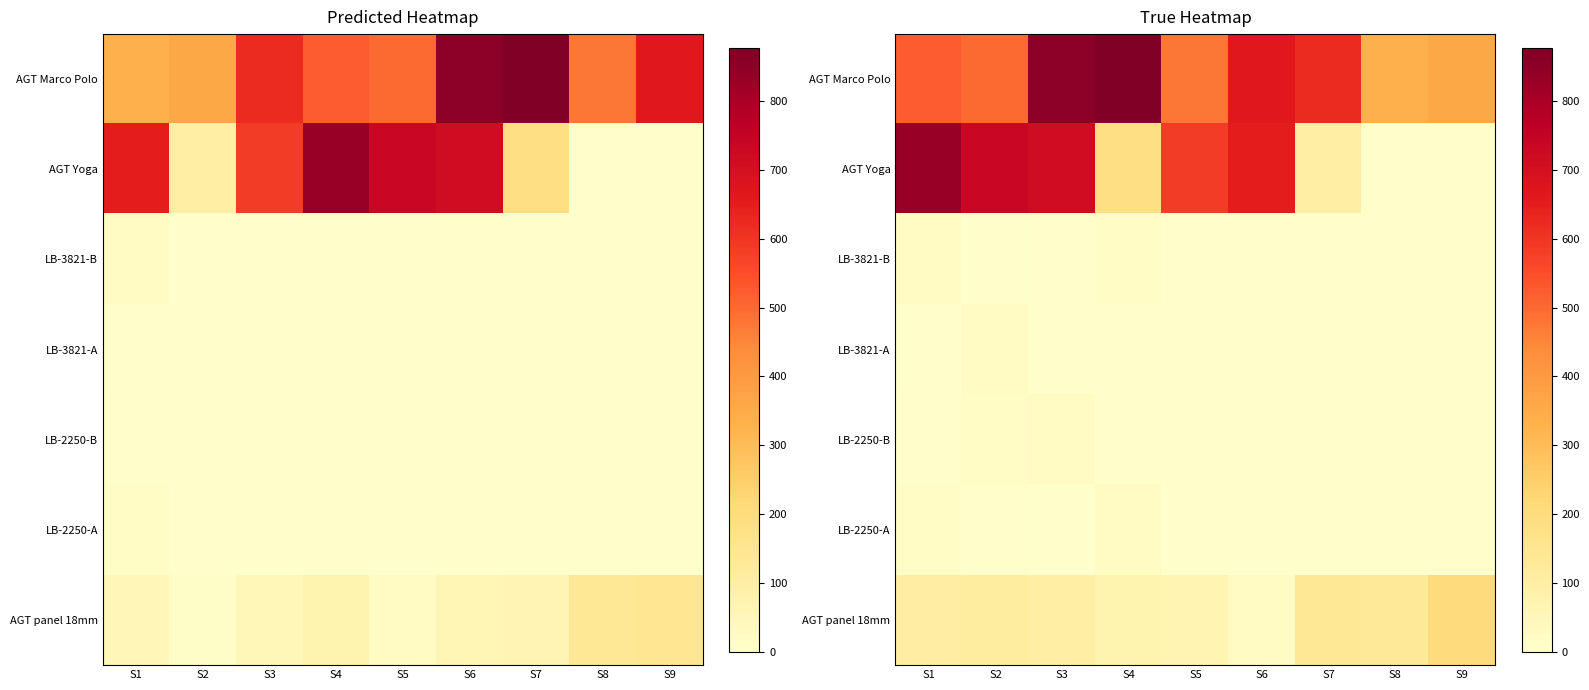

What is the difference between the highest and lowest values at S2?

734